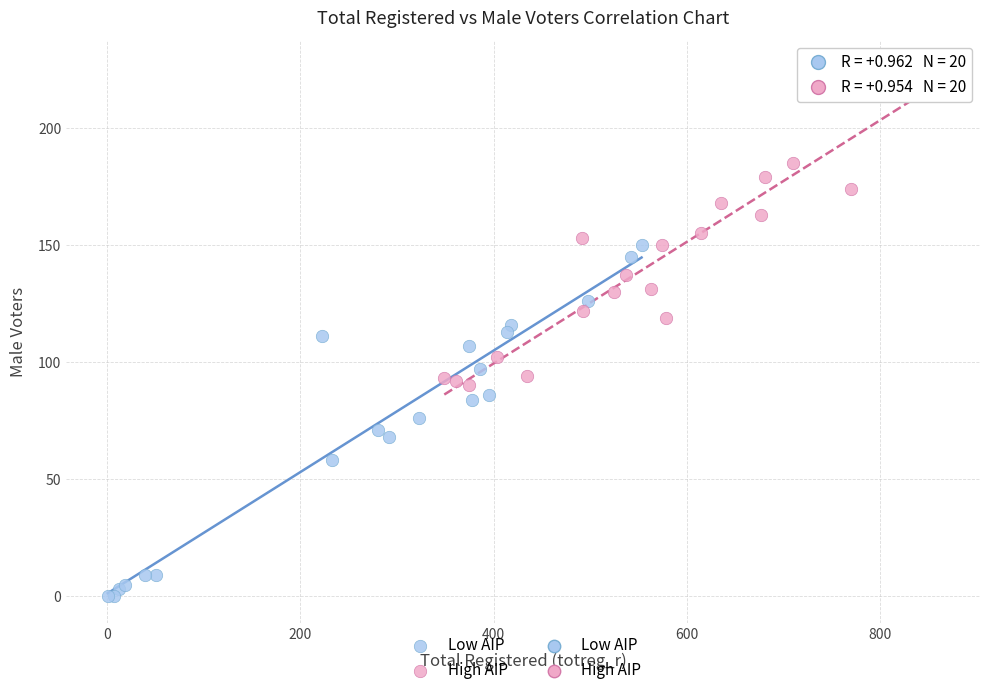

Which series contains the lowest Y value?

Low AIP